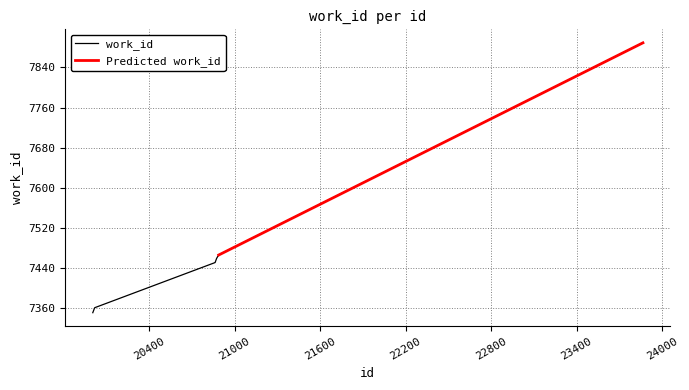

Rank the categories by value from highest to lowest.

23866, 20888, 20884, 20881, 20873, 20864, 20863, 20018, 20016, 20004